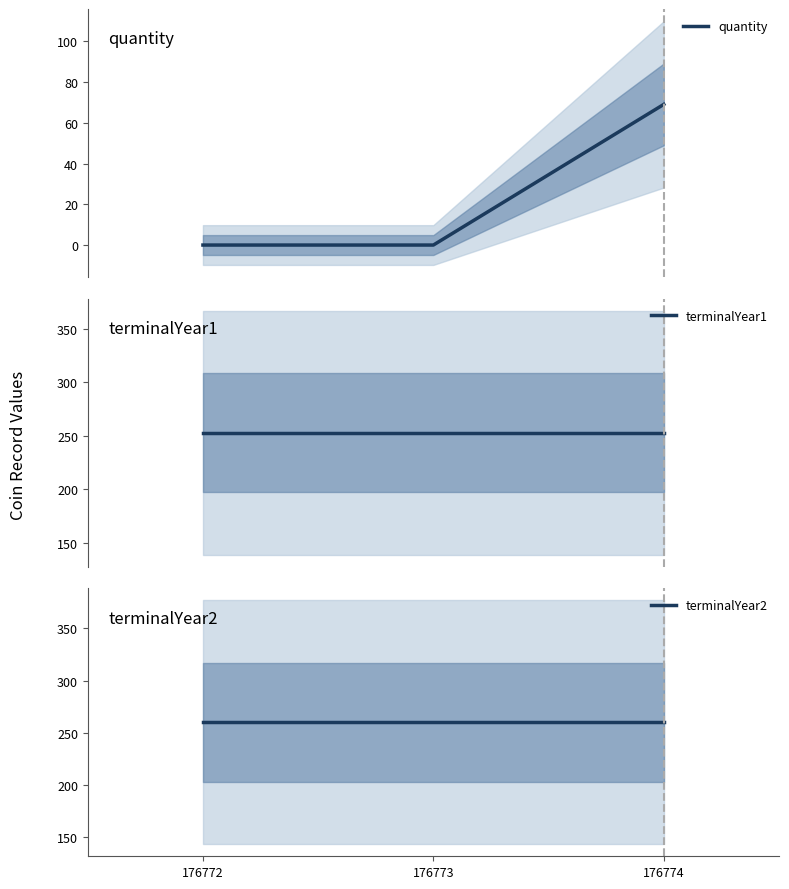

Does the chart display data point markers on the line(s)?

No